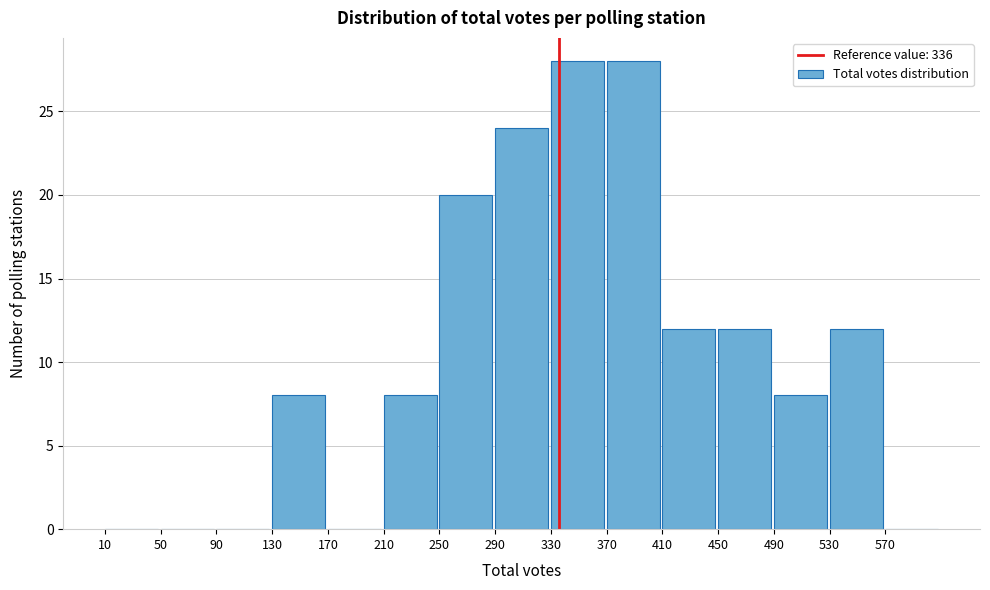

Reading left to right, list every bar in this chart as the range it spans on the x-axis followed by its height. The values are not printed on the chart, so give them approximately, as read against the axis.

10 to 50: 0
50 to 90: 0
90 to 130: 0
130 to 170: 8
170 to 210: 0
210 to 250: 8
250 to 290: 20
290 to 330: 24
330 to 370: 28
370 to 410: 28
410 to 450: 12
450 to 490: 12
490 to 530: 8
530 to 570: 12
570 to 610: 0